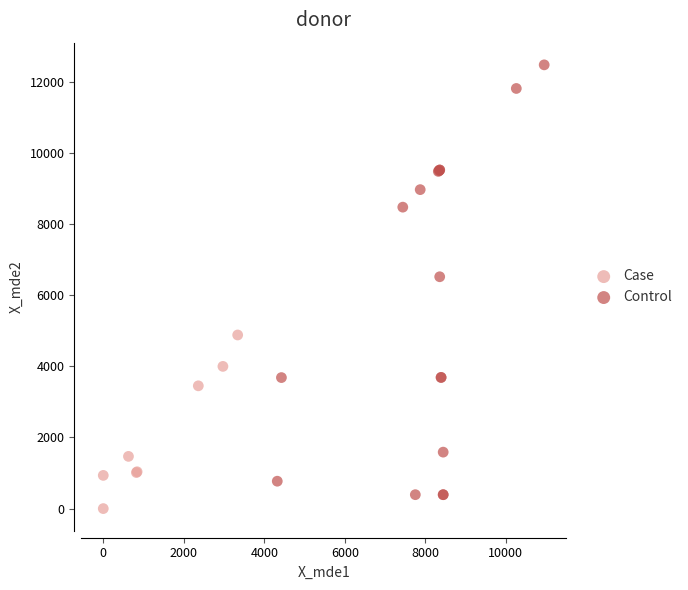

What are all the series names shown in the legend?

Case, Control